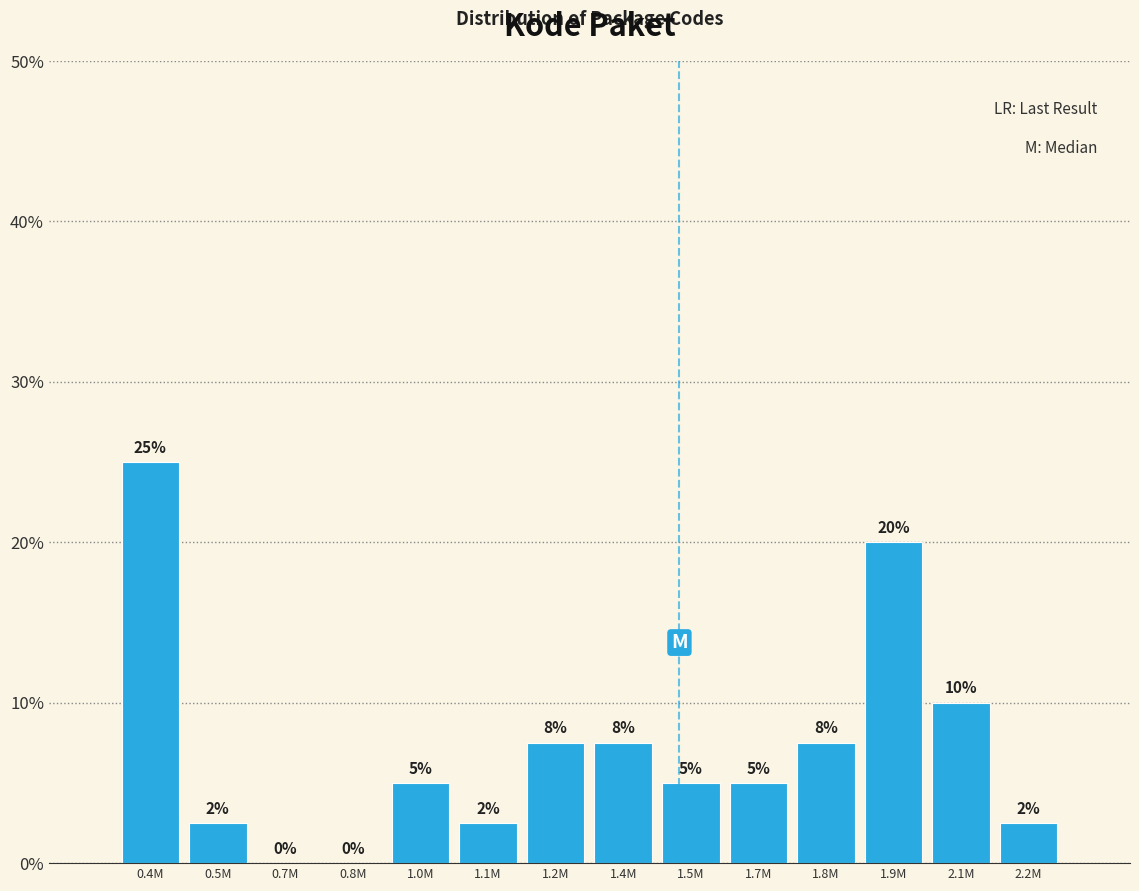

What is the change in value from 0.7M to 1.5M?

+5.0